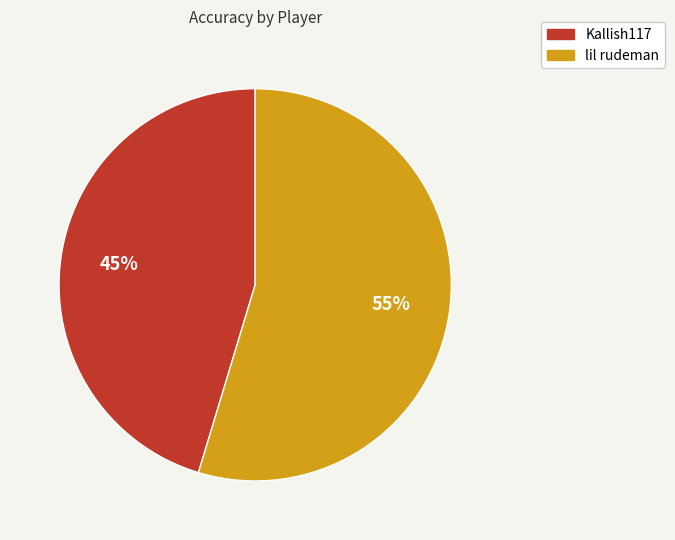

How many slices are in this pie chart?

2